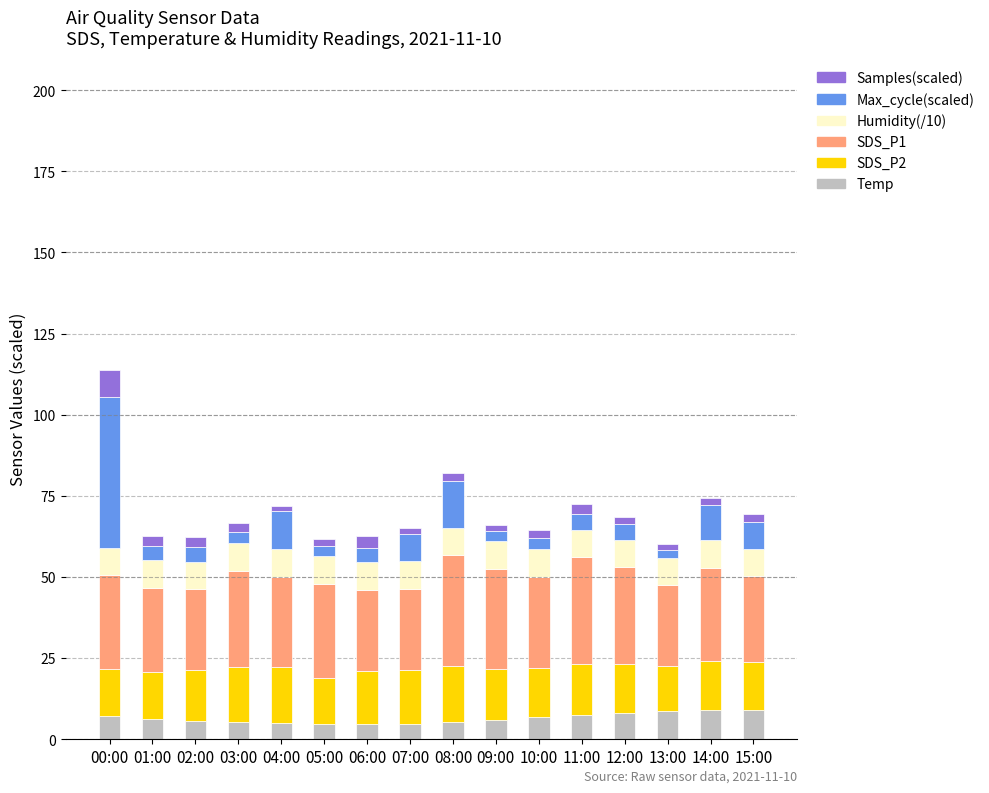

At which category is the sum across all series the highest?

00:00